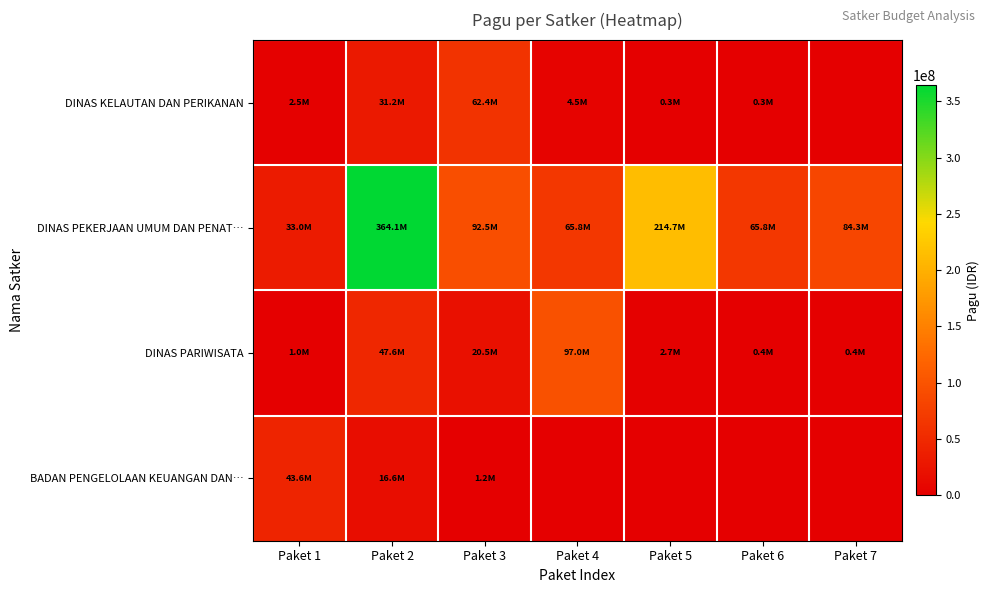

What is the difference between the highest and lowest values at Paket 2?

347480000